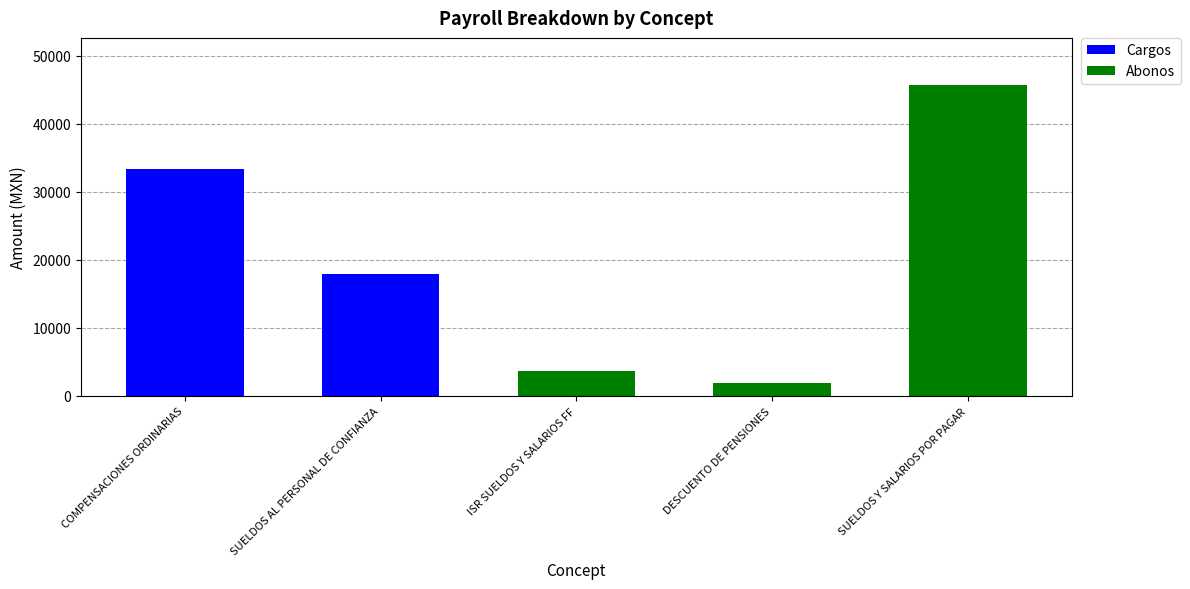

Reading left to right, what are the values for Cargos?

COMPENSACIONES ORDINARIAS=33335.4	SUELDOS AL PERSONAL DE CONFIANZA=17894.8	ISR SUELDOS Y SALARIOS FF=0.0	DESCUENTO DE PENSIONES=0.0	SUELDOS Y SALARIOS POR PAGAR=0.0